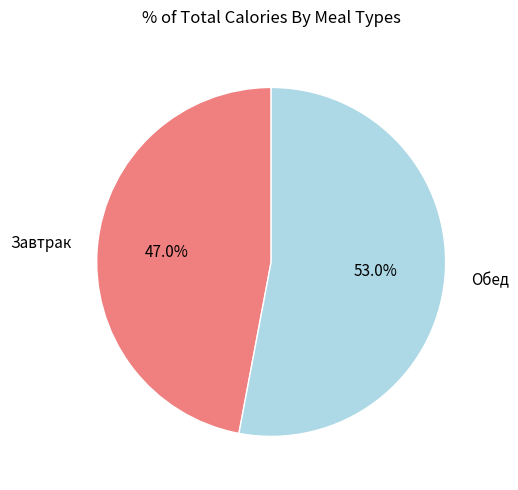

How many slices are in this pie chart?

2